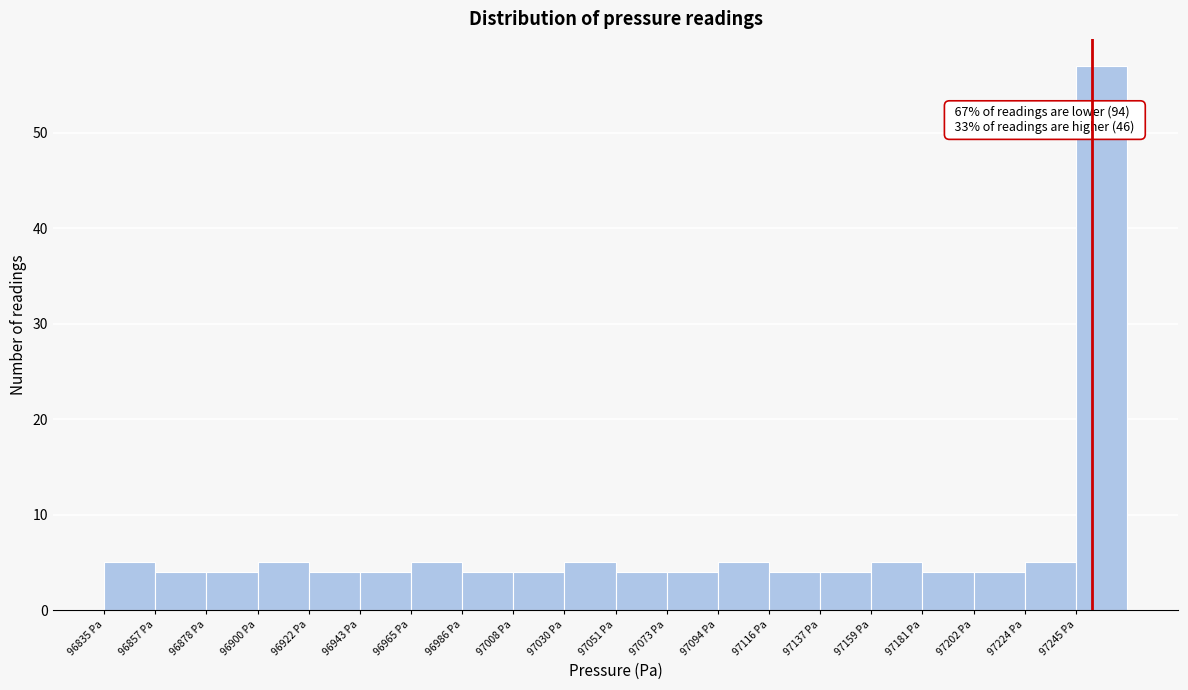

Which range on the x-axis has the tallest bar?

97245 to 97265